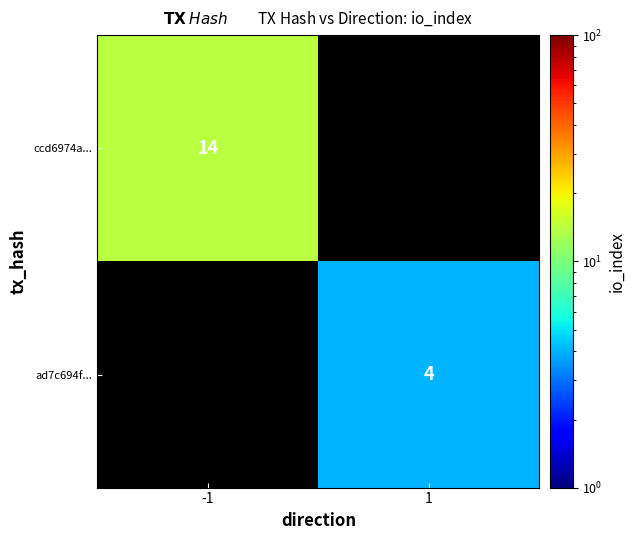

True or false: ad7c694f... has a value of 4 at 1.

True